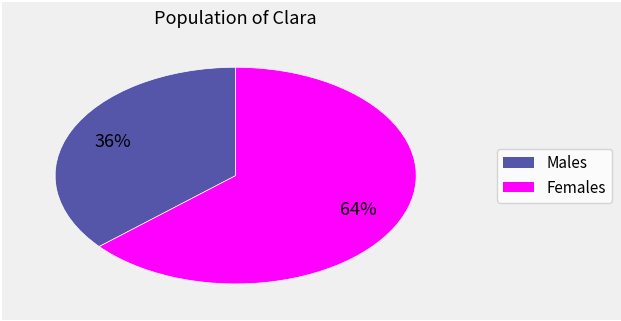

Does any single category account for the majority?

Yes